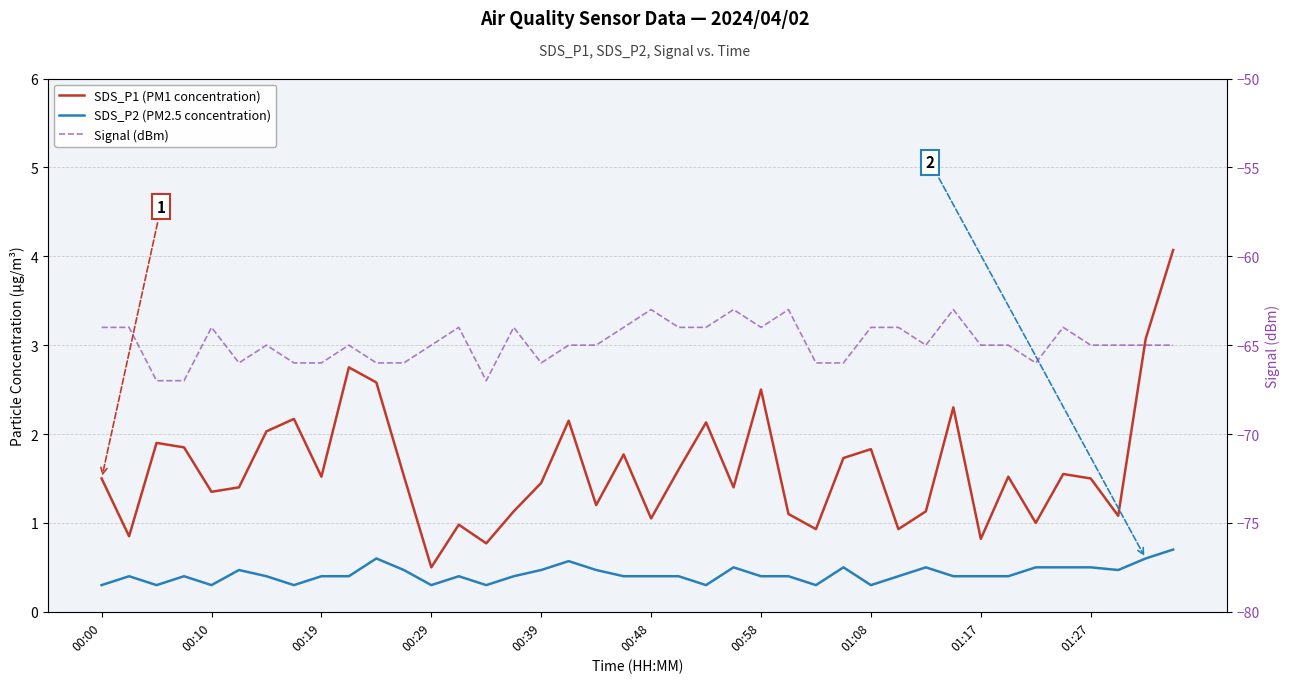

Between 33 and 12, which is larger?

33